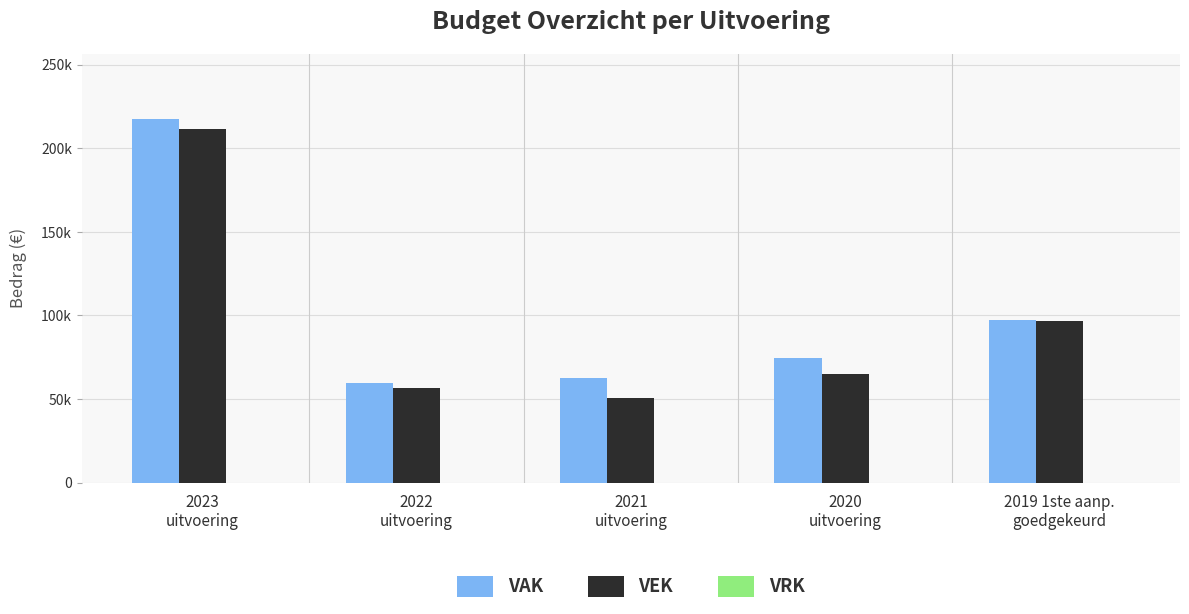

Reading right to left, what are all the values shown in this chart?

VAK: 2019 1ste aanp.
goedgekeurd=97460	2020
uitvoering=74475	2021
uitvoering=62342	2022
uitvoering=59664	2023
uitvoering=217425
VEK: 2019 1ste aanp.
goedgekeurd=96892	2020
uitvoering=64665	2021
uitvoering=50703	2022
uitvoering=56719	2023
uitvoering=211884
VRK: 2019 1ste aanp.
goedgekeurd=0	2020
uitvoering=0	2021
uitvoering=0	2022
uitvoering=0	2023
uitvoering=0